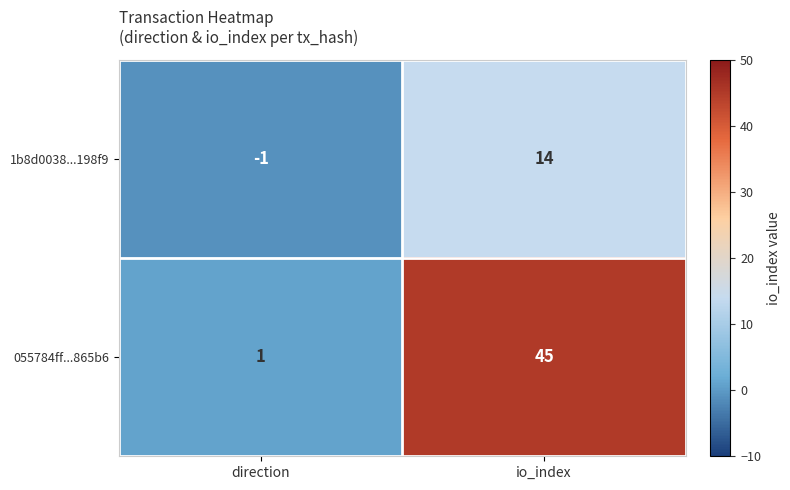

Which series has the widest spread of values?

055784ff...865b6